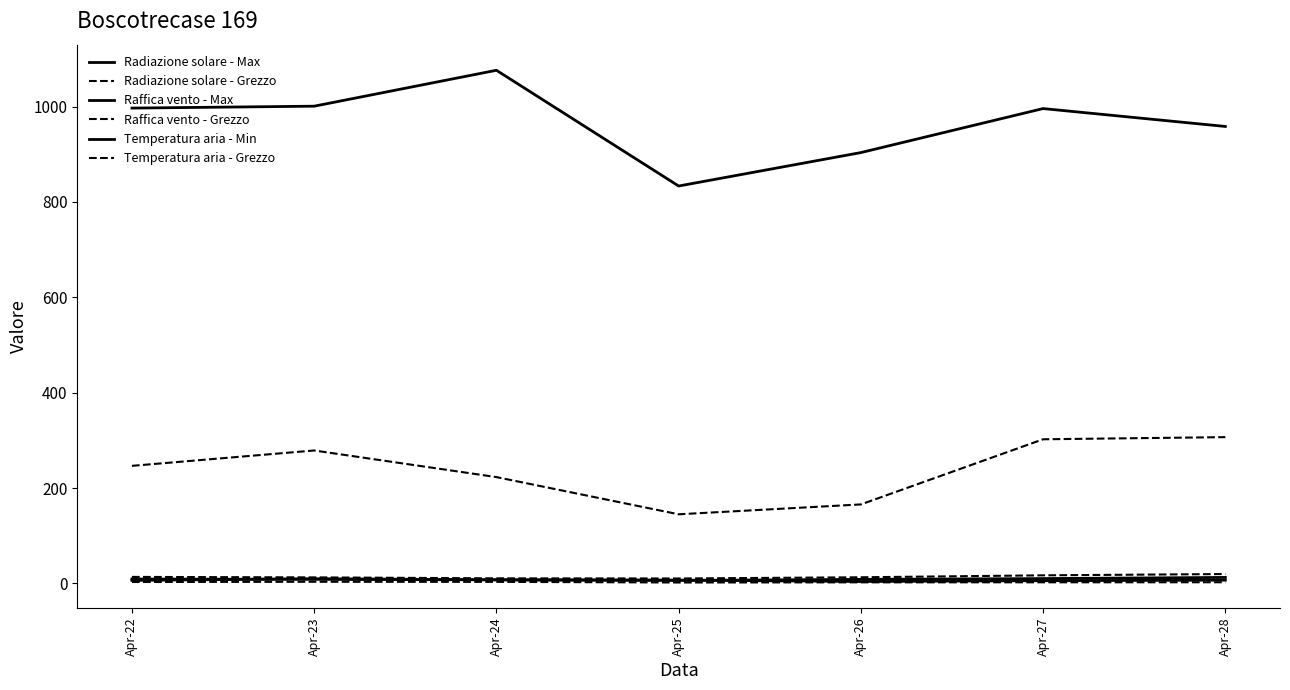

What is the difference between the Temperatura aria - Grezzo values at Apr-23 and Apr-24?

2.0